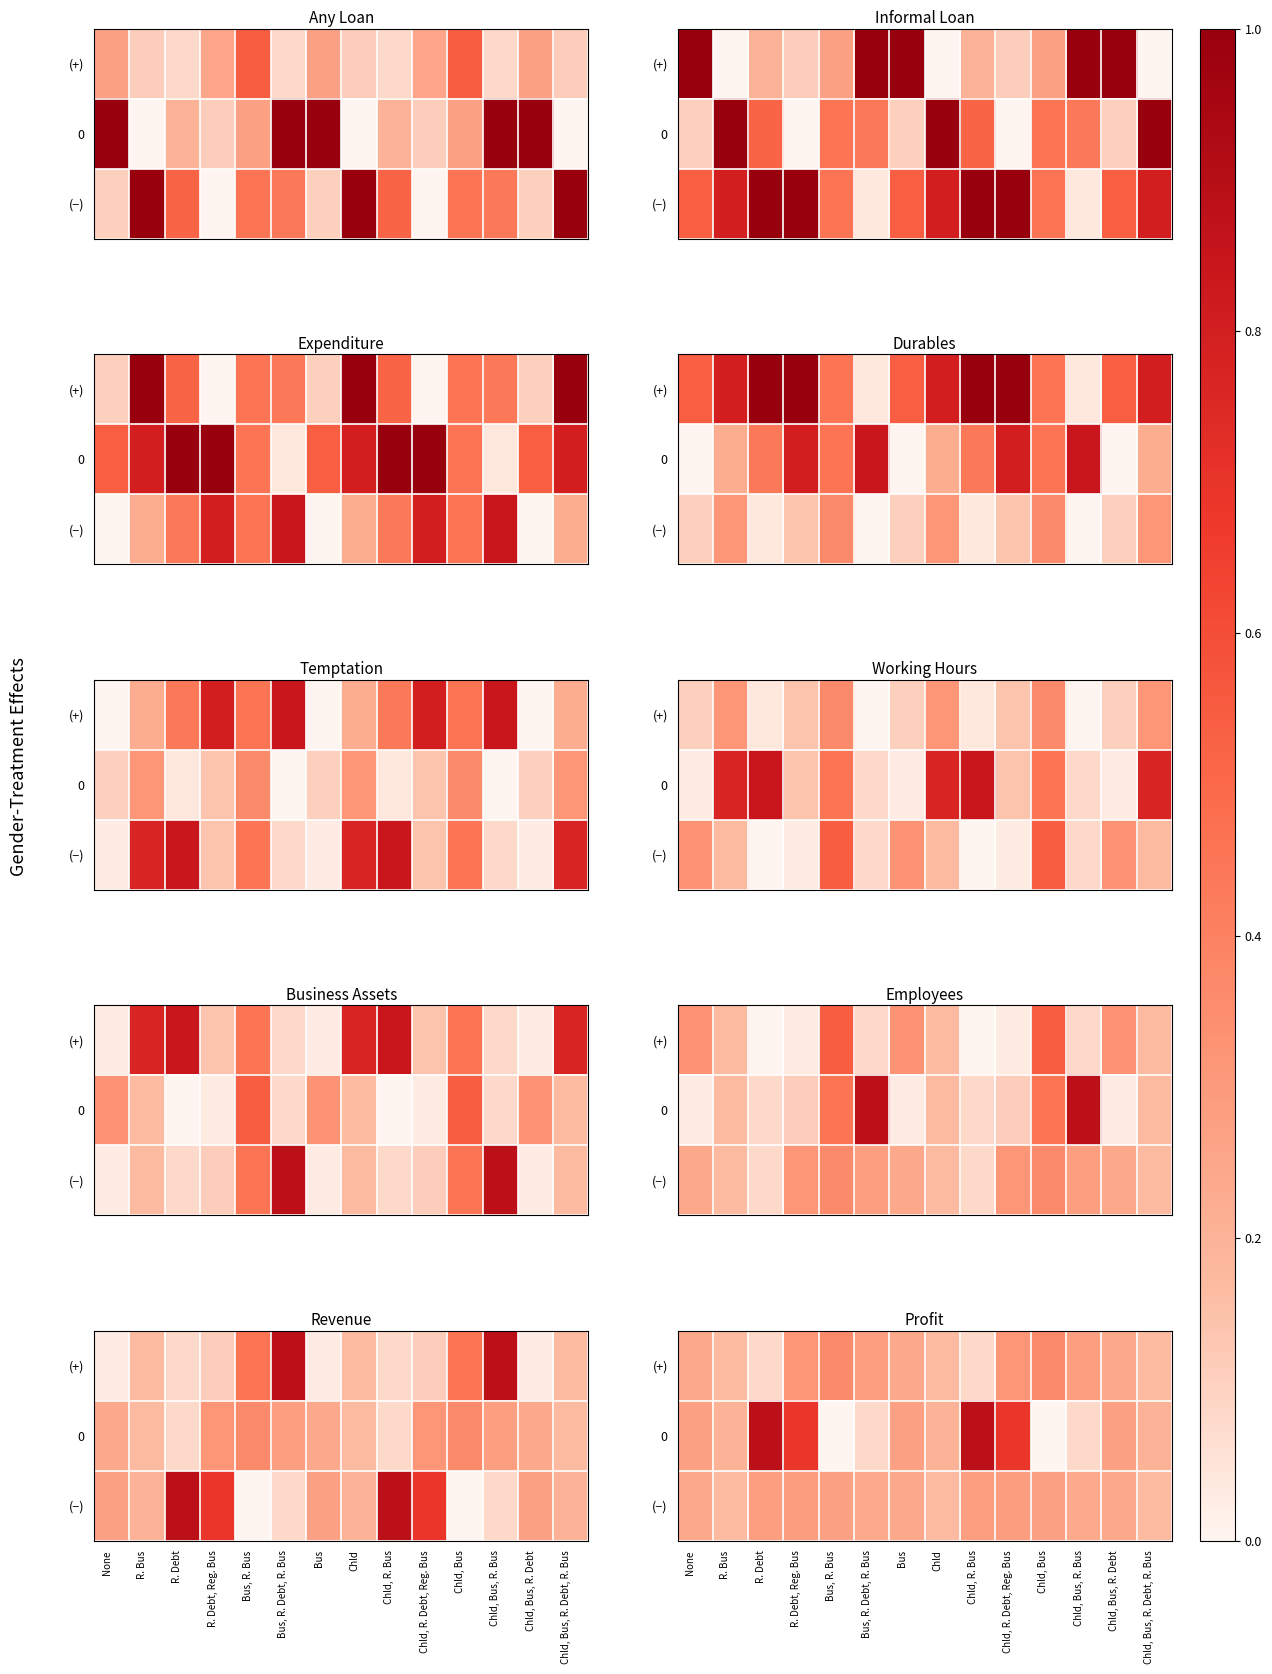

What is the lowest value of the (+) series?

0.1